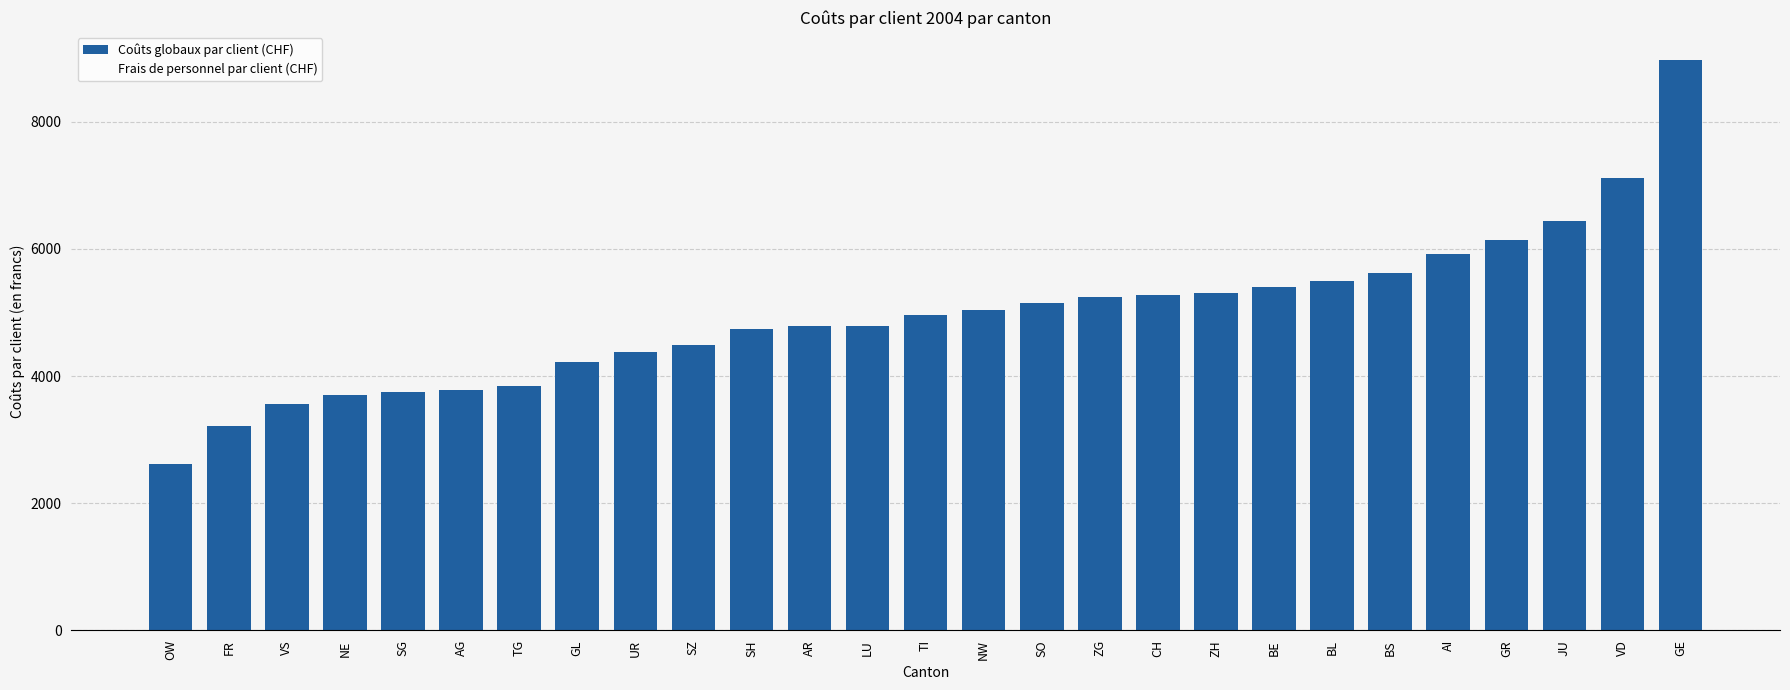

What is the label of the 16th bar from the right?

AR